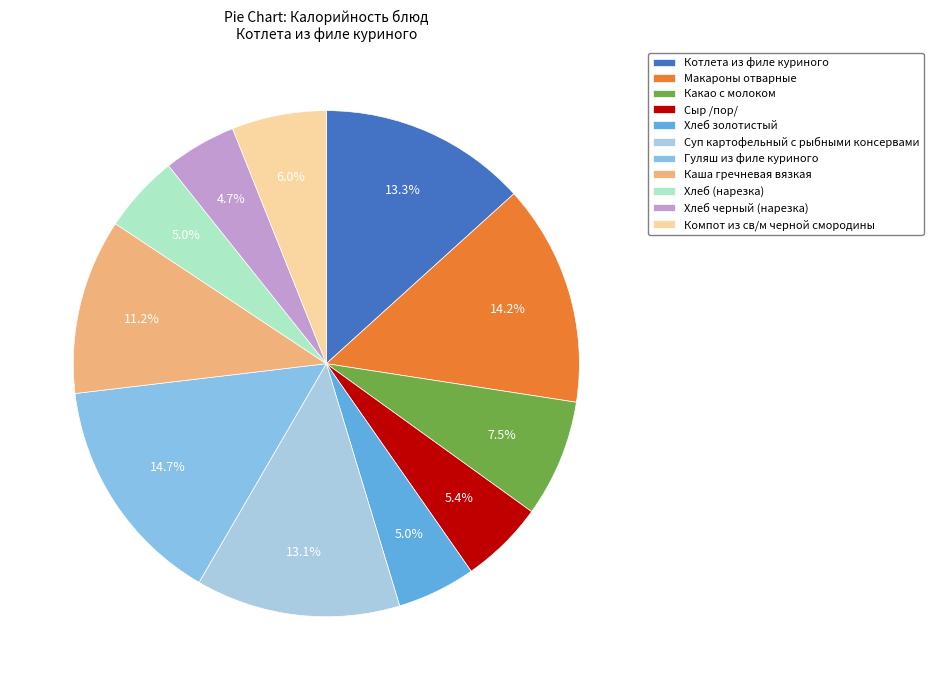

To the nearest percent, what is the difference between the largest and smallest slice percentages?

10%